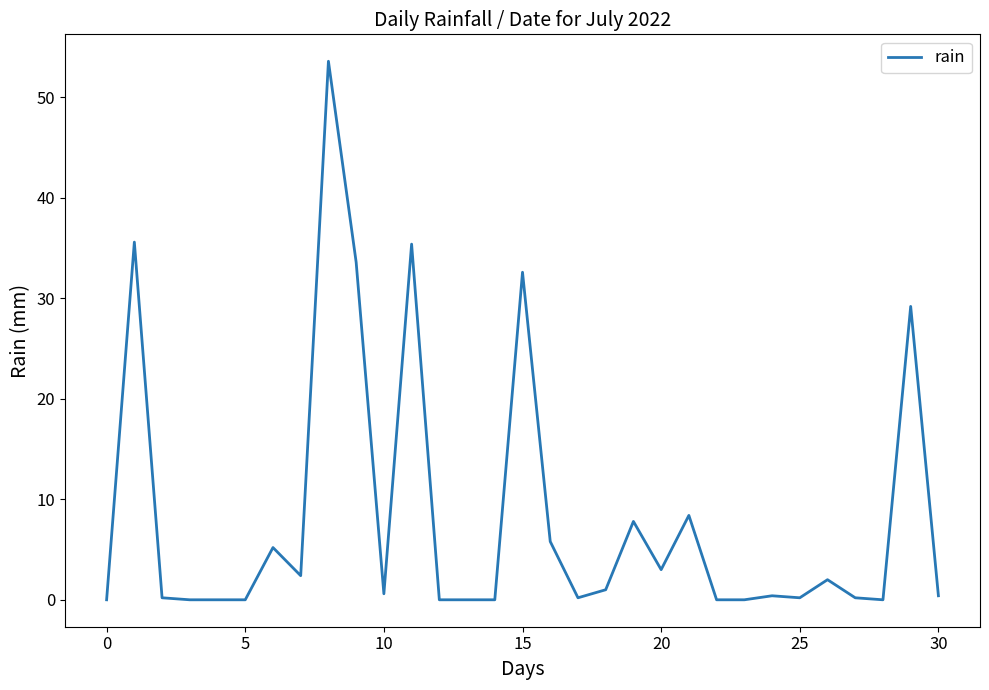

What is the maximum value shown in the chart?

53.6